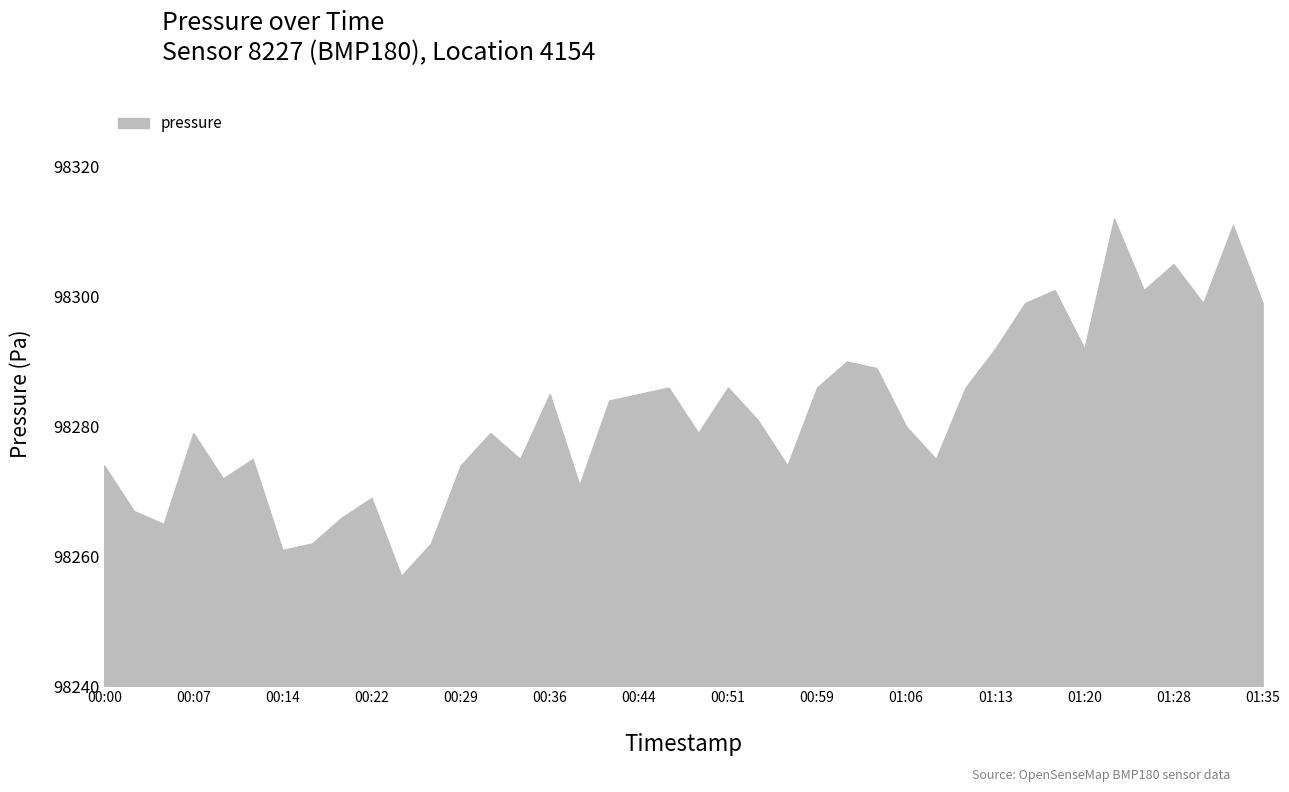

Does the chart display data point markers on the line(s)?

No